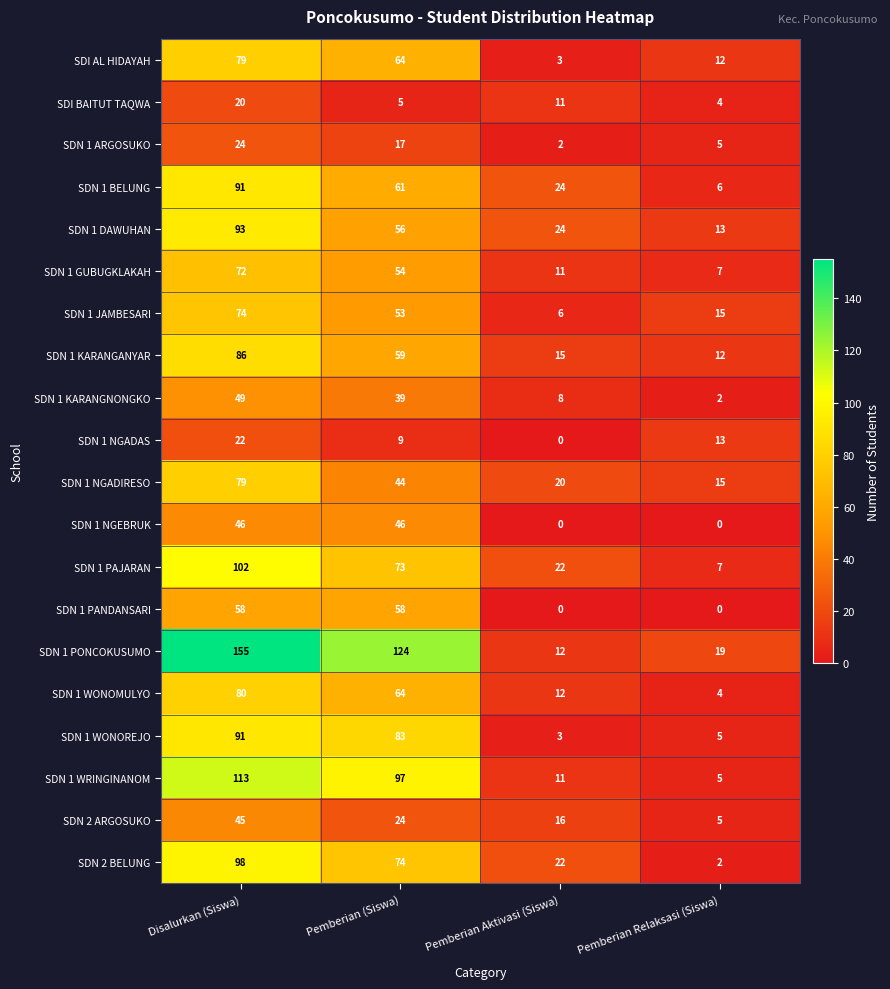

What is the difference between the second highest and minimum values in the SDN 1 BELUNG series?

55